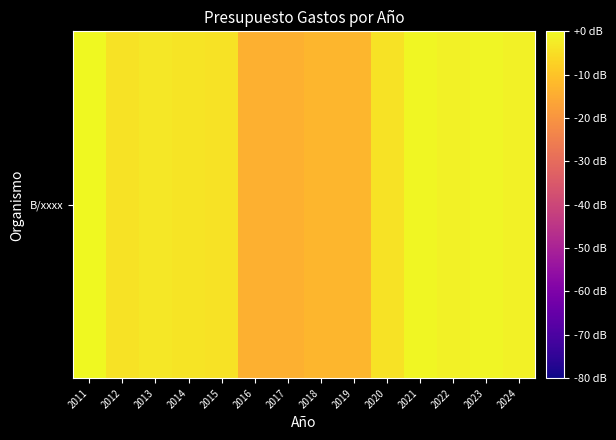

What is the sum of all values?

-76.2